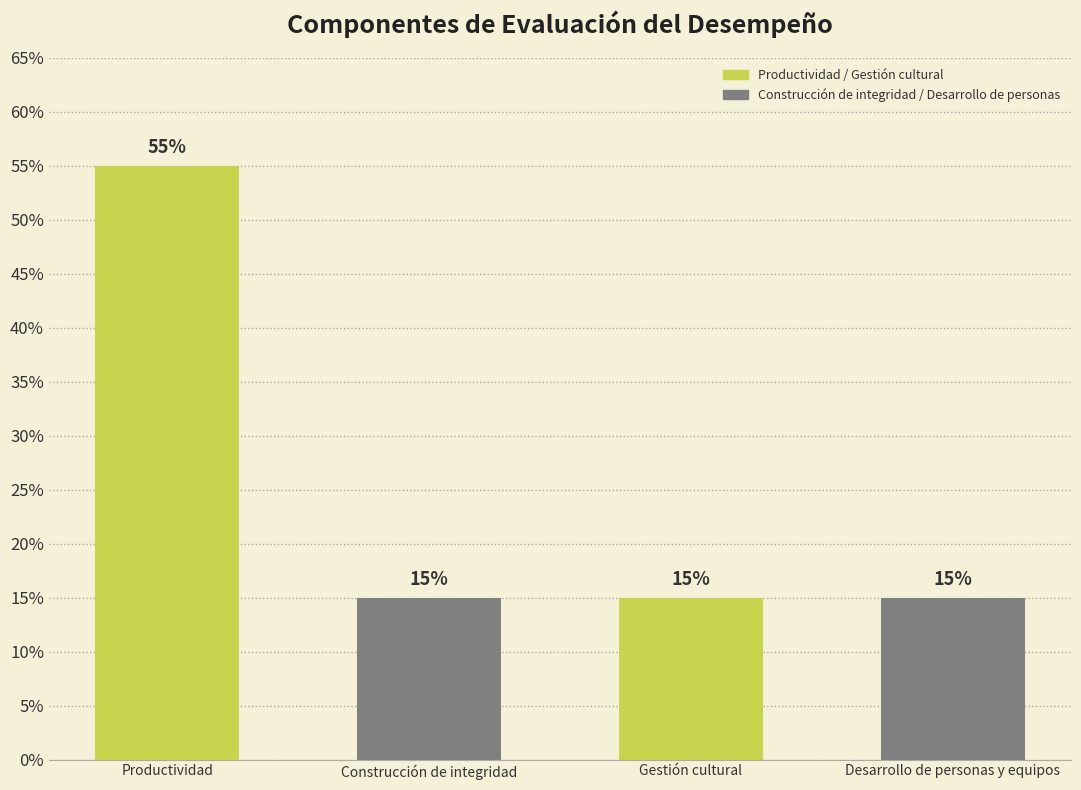

Are the bars horizontal?

No